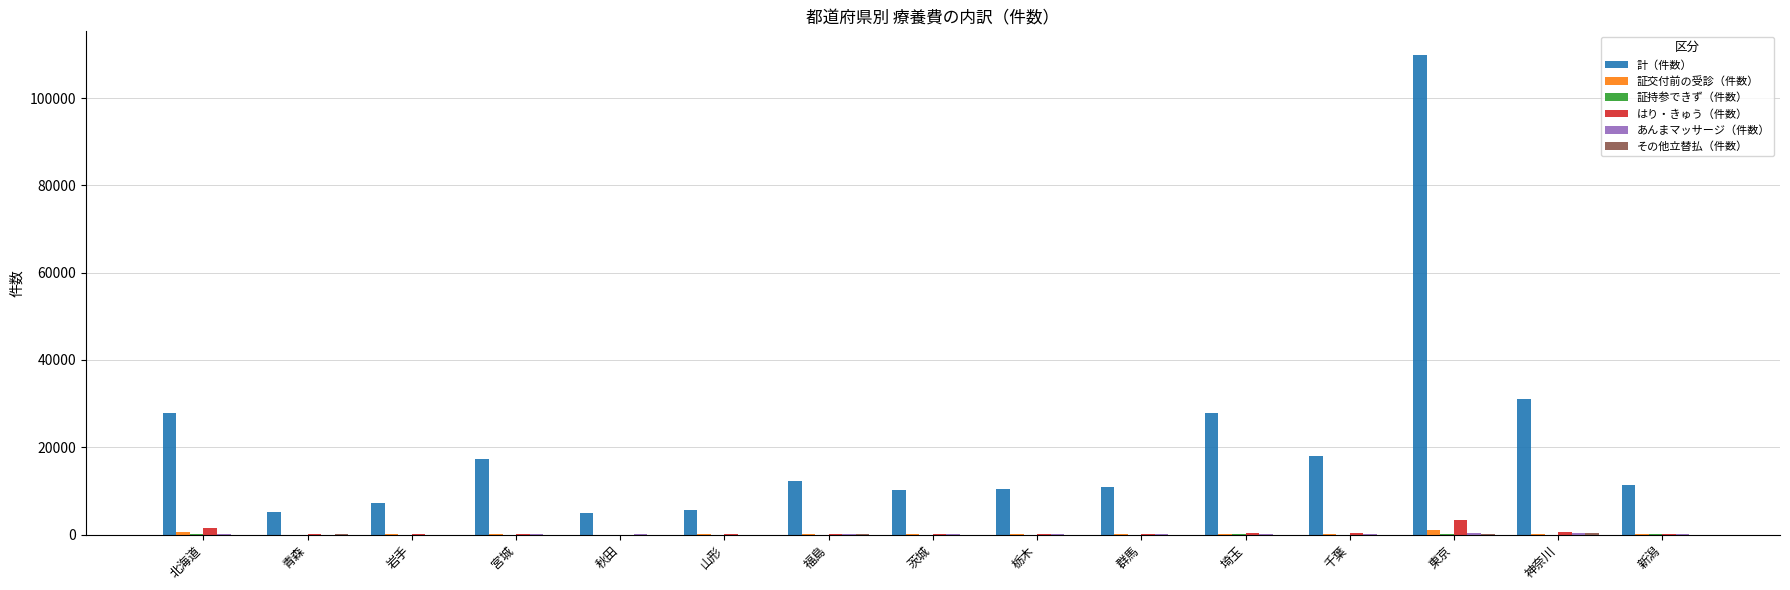

What is the highest value of the 計（件数） series?

109803